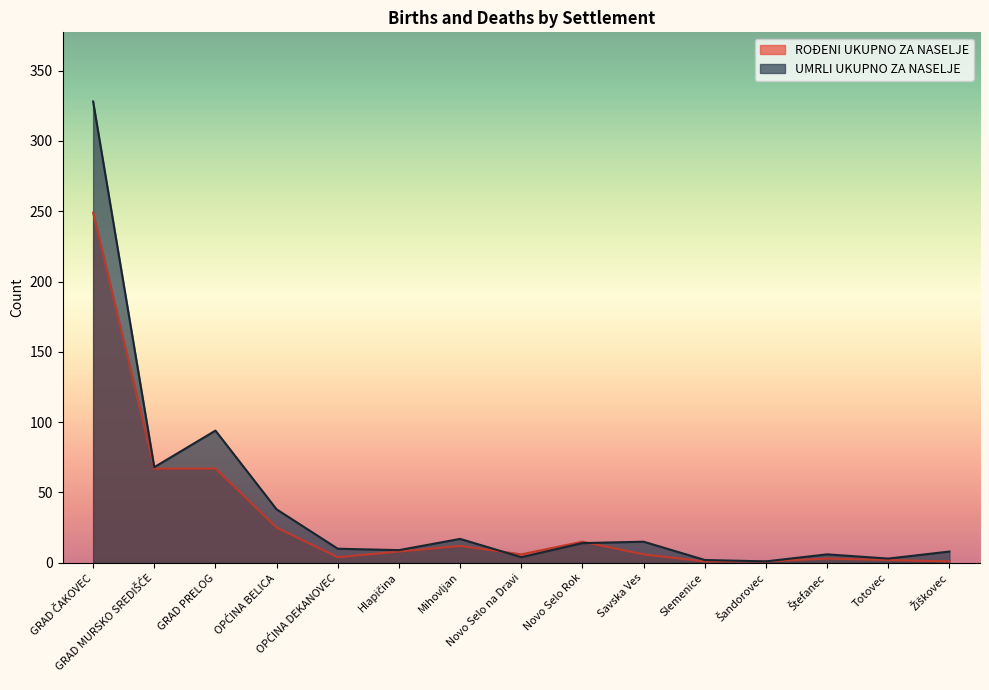

True or false: UMRLI UKUPNO ZA NASELJE and ROĐENI UKUPNO ZA NASELJE intersect in this chart.

True